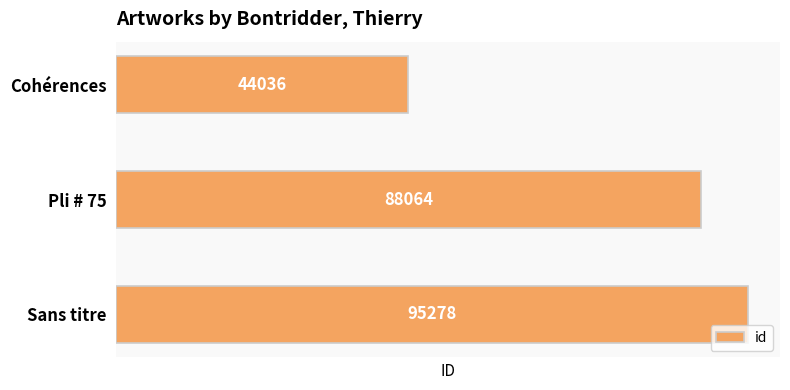

What is the sum of all values?

227378